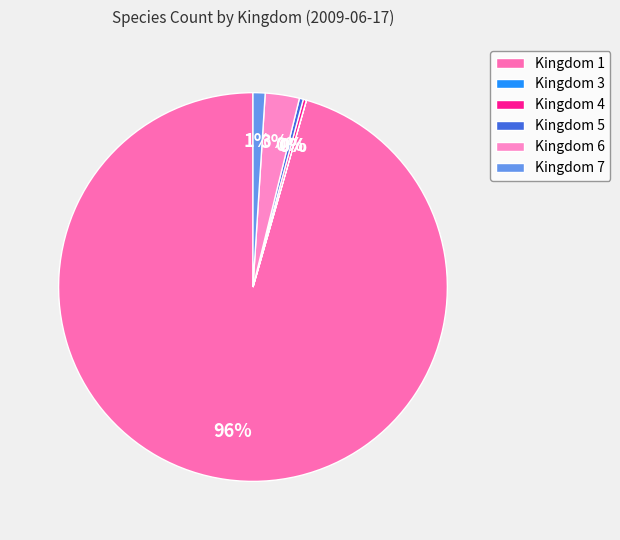

Which category has the biggest portion of the pie?

Kingdom 1